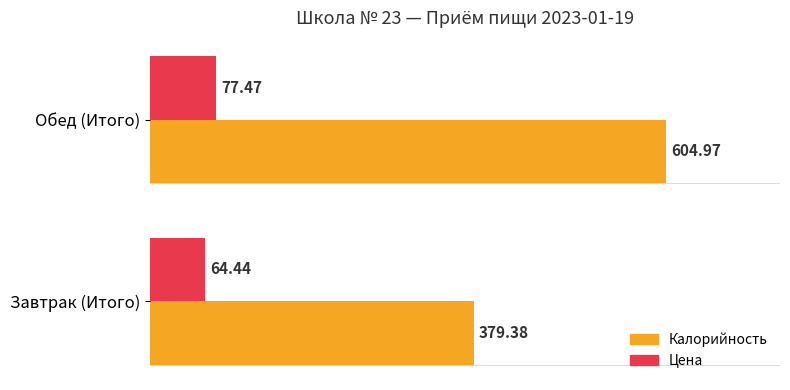

Rank the series by their average value, from lowest to highest.

Цена, Калорийность